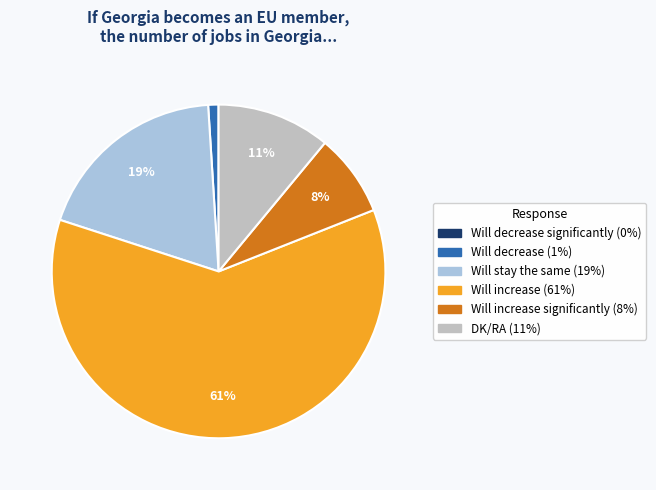

Does any single category account for the majority?

Yes